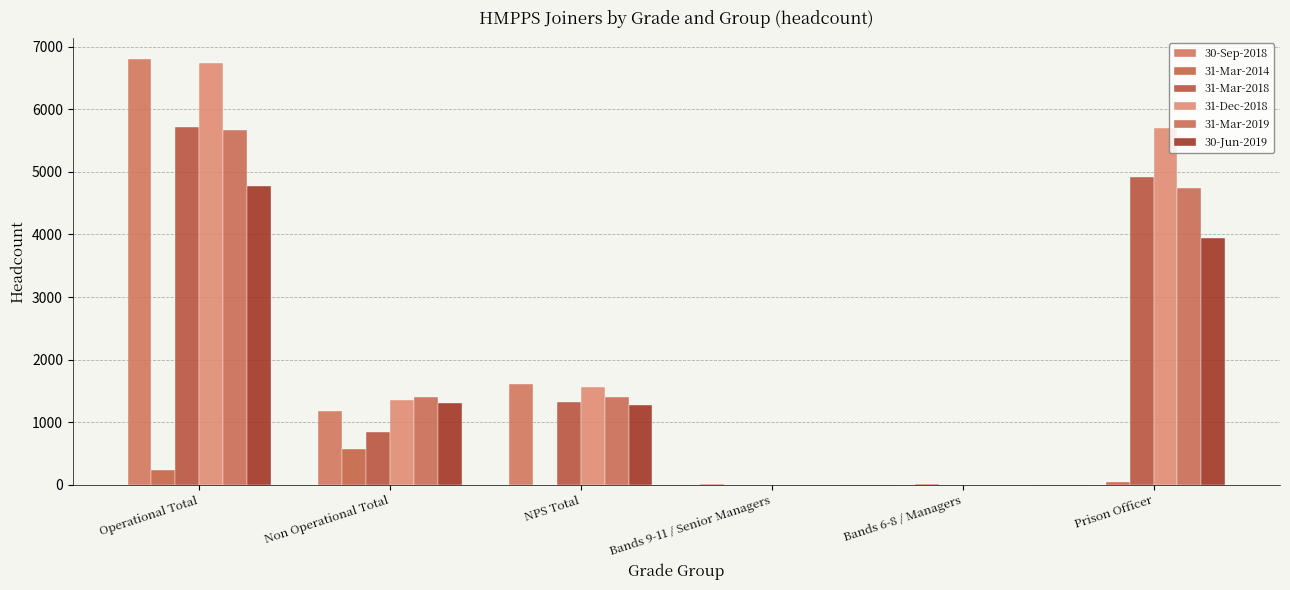

List the labels in order of 31-Dec-2018 value, smallest first.

Bands 9-11 / Senior Managers, Bands 6-8 / Managers, Non Operational Total, NPS Total, Prison Officer, Operational Total